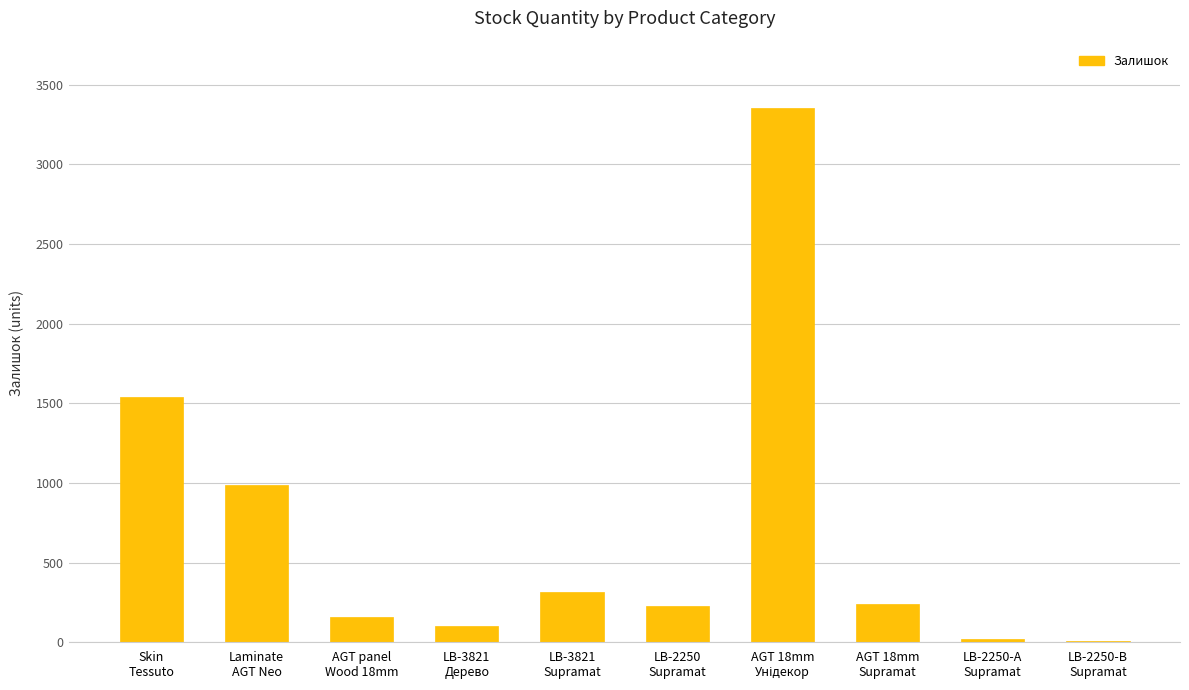

What is the change in value from LB-2250
Supramat to AGT 18mm
Supramat?

+11